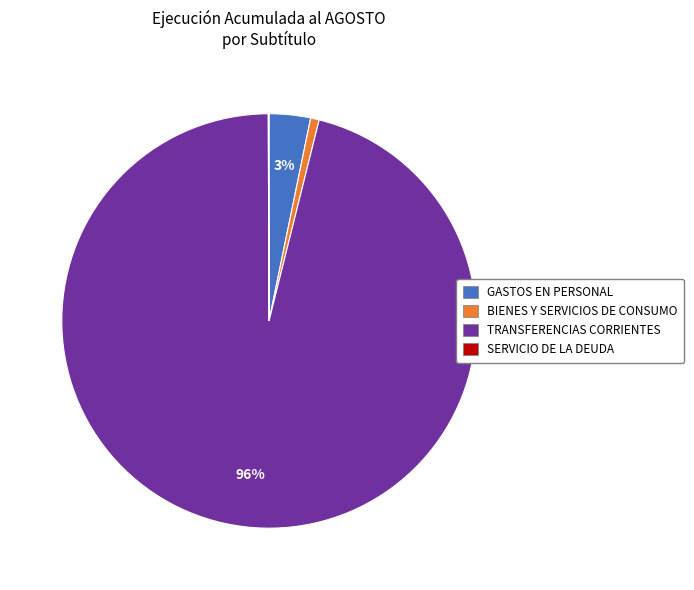

True or false: GASTOS EN PERSONAL accounts for 3% of the total.

True